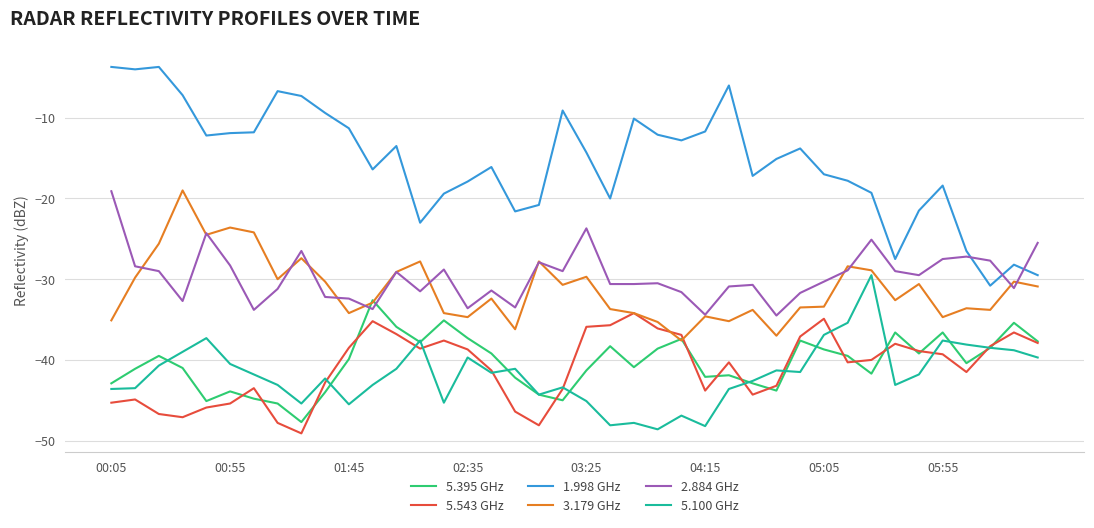

How many distinct data groups are displayed?

6